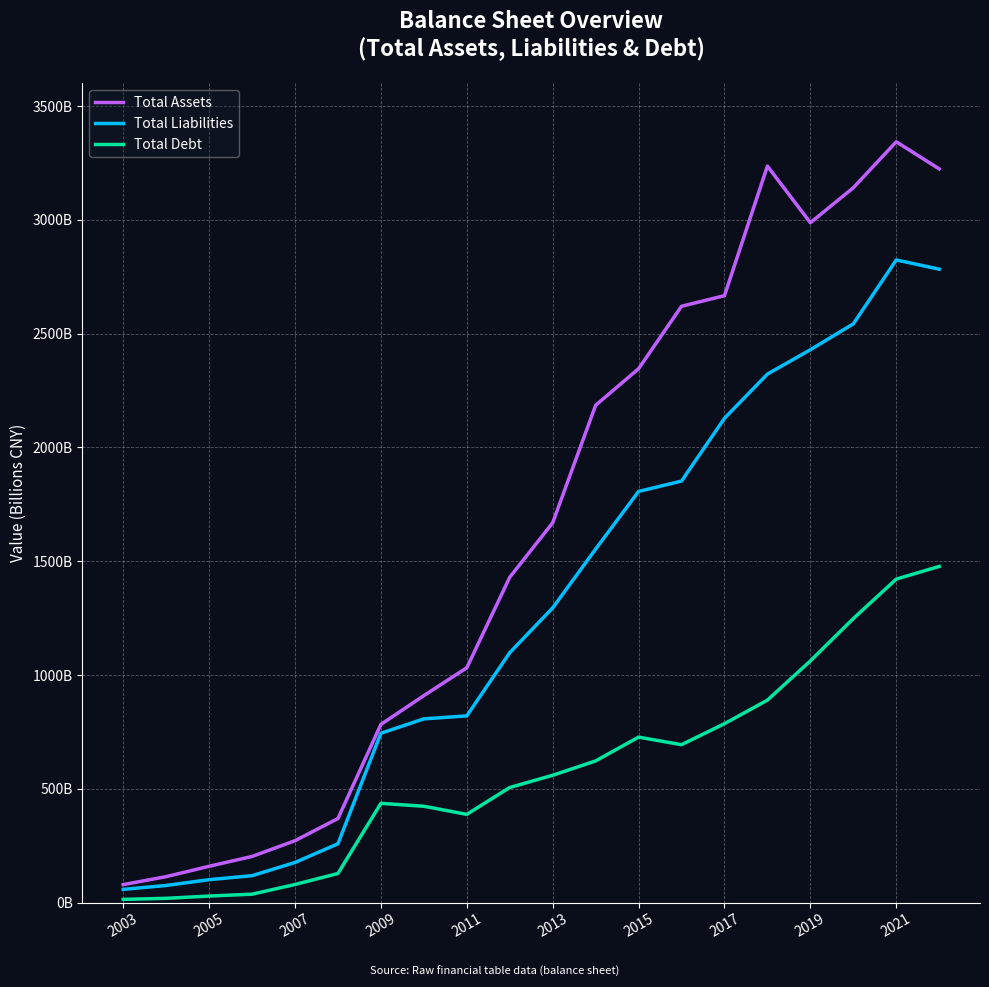

At how many categories does at least one series exceed 1045743563876?

11